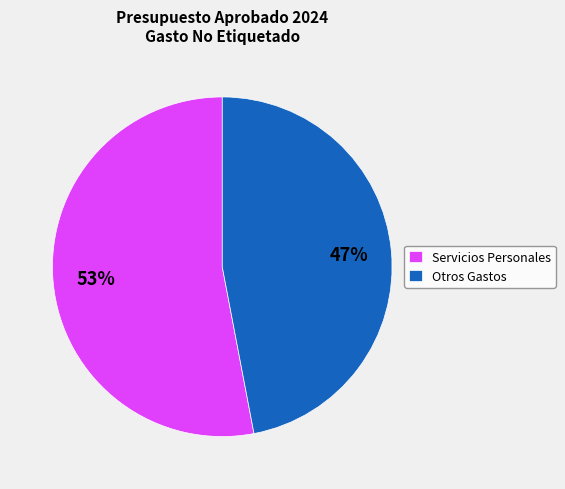

Which slice is the largest?

Servicios Personales